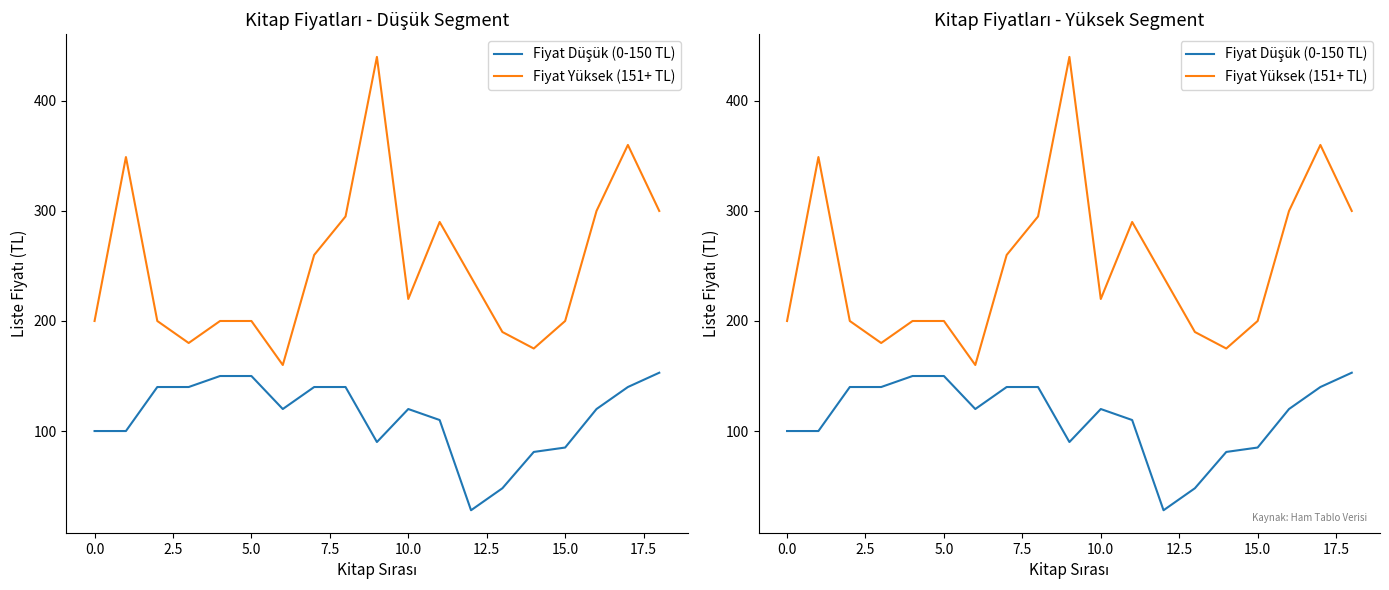

Is the value of Fiyat Düşük (0-150 TL) at 2.5 greater than the value of Fiyat Yüksek (151+ TL) at 10.0?

No